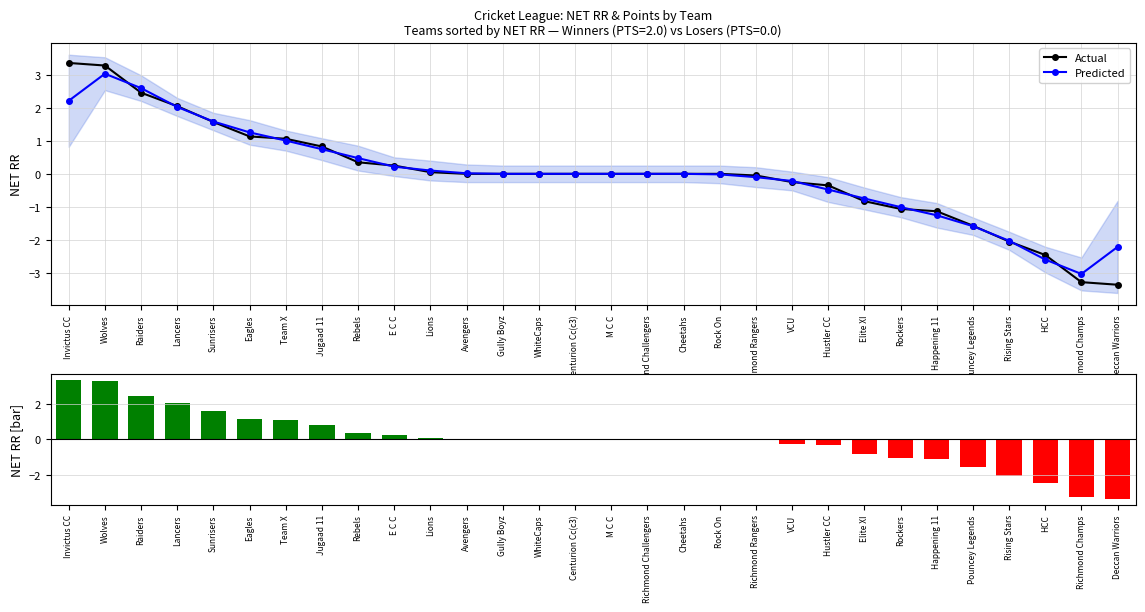

Rank the series by their maximum value, from lowest to highest.

Predicted, Actual, NET RR (bar)